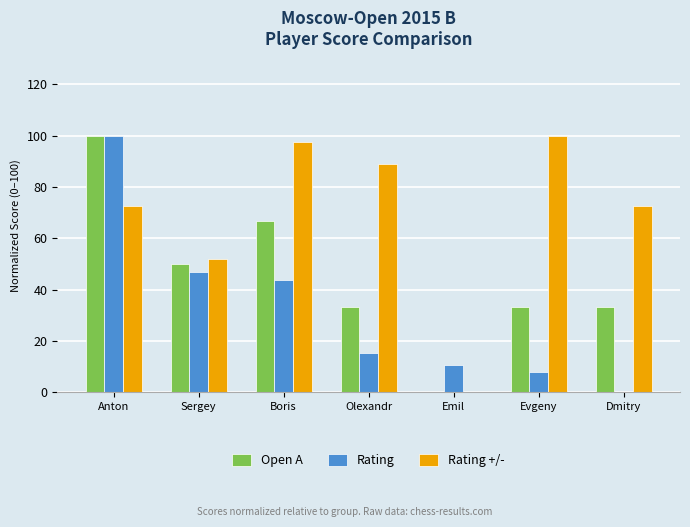

Between Boris and Olexandr, which series saw the biggest shift?

Open A